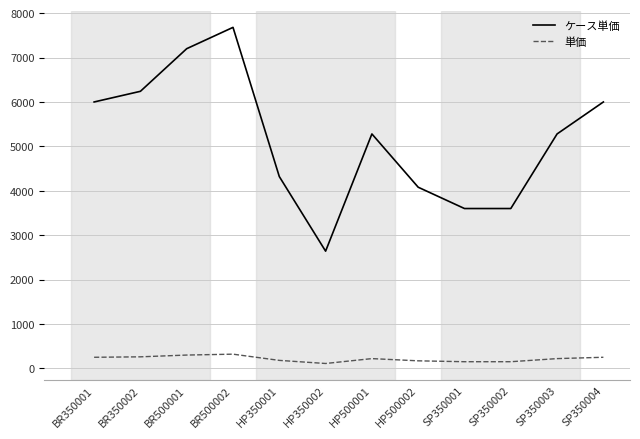

True or false: ケース単価 and 単価 cross at least once.

False